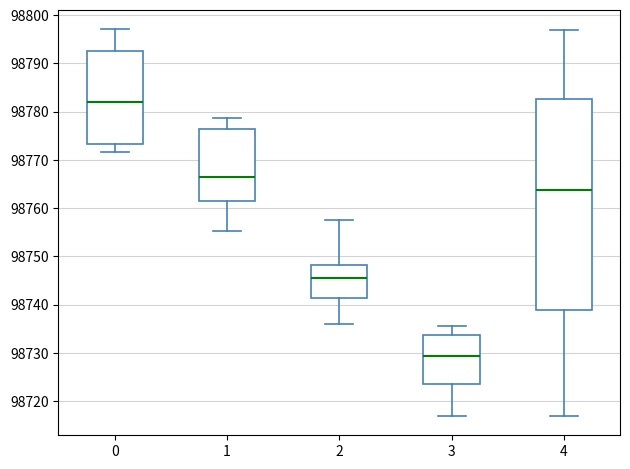

Which box is the tallest, from its lower edge to its upper edge?

4